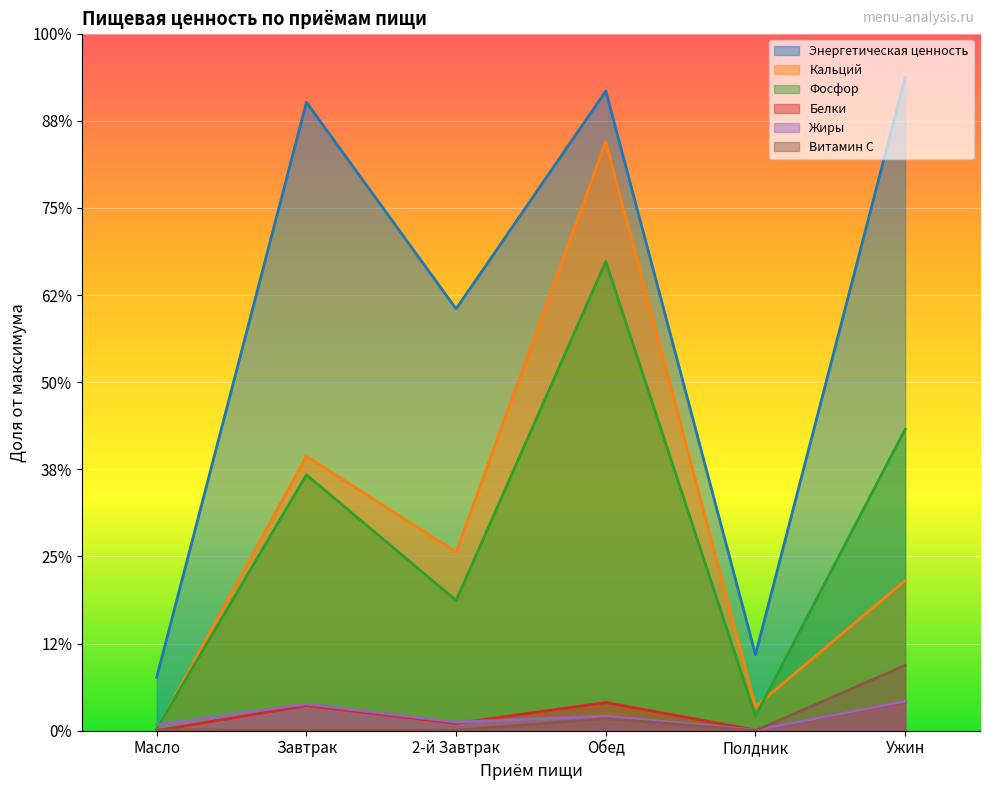

Reading left to right, list all the values displayed in this chart.

Витамин C: 1.0	0.4	0.5	14.0	0.1	75.0
Белки: 0.1	28.9	8.4	32.4	0.8	33.1
Кальций: 1.6	314.9	205.1	676.0	27.8	172.4
Энергетическая ценность: 61.5	721.2	484.1	734.1	87.3	750.0
Фосфор: 2.2	293.8	149.5	538.4	16.9	345.9
Жиры: 6.8	30.7	9.9	16.8	0.8	33.7